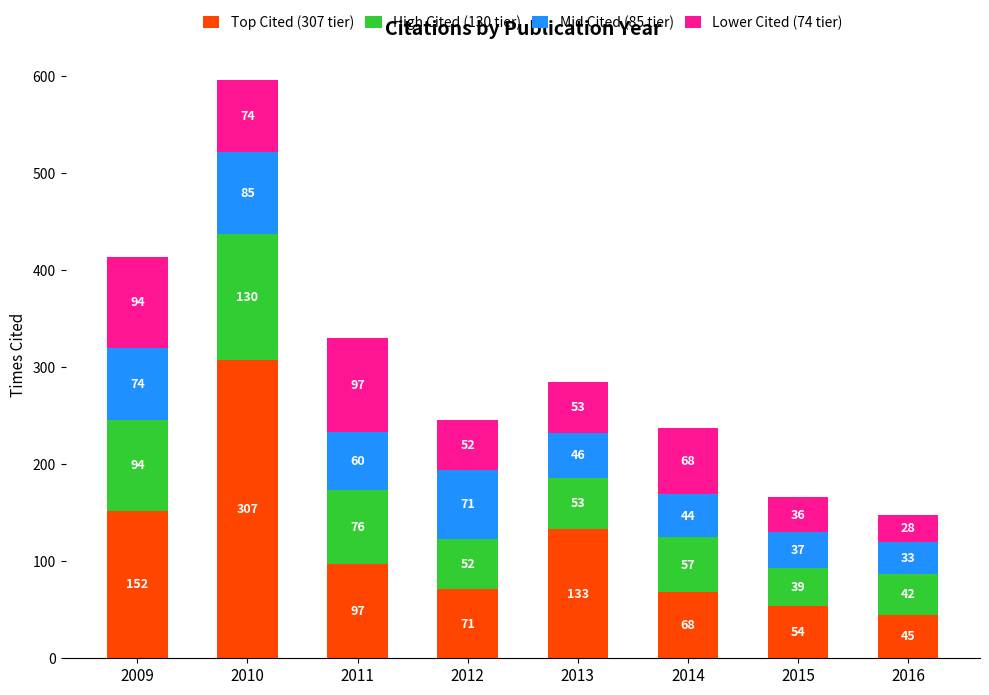

What is the difference between the Top Cited (307 tier) values at 2012 and 2011?

26